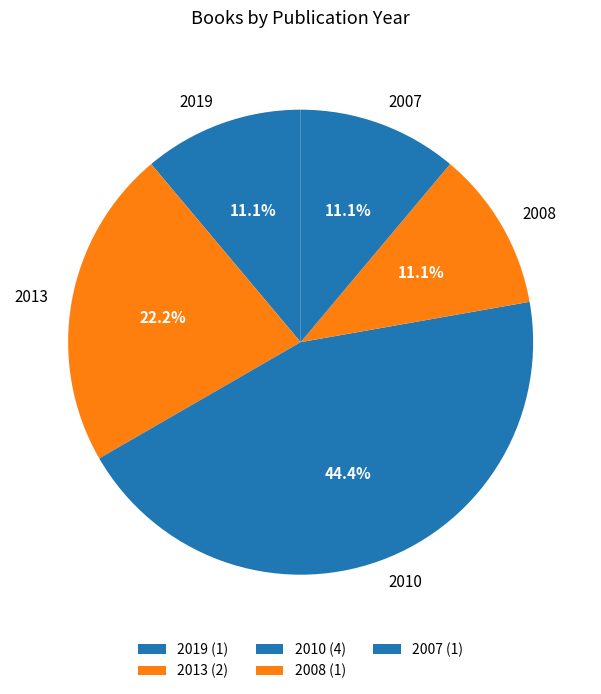

Approximately how many times larger is the value at 2008 compared to 2013?

0.5